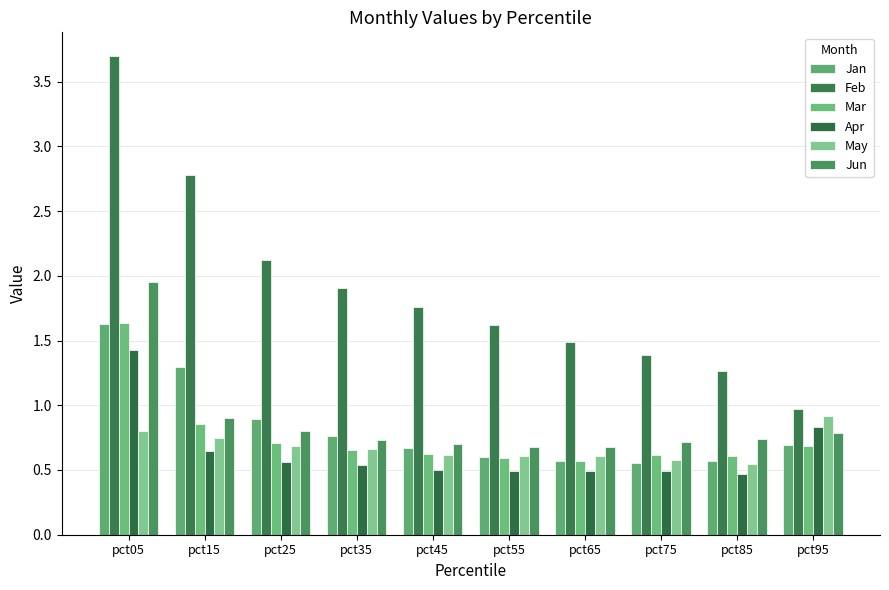

What is the difference between the second highest and minimum values in the Feb series?

1.8